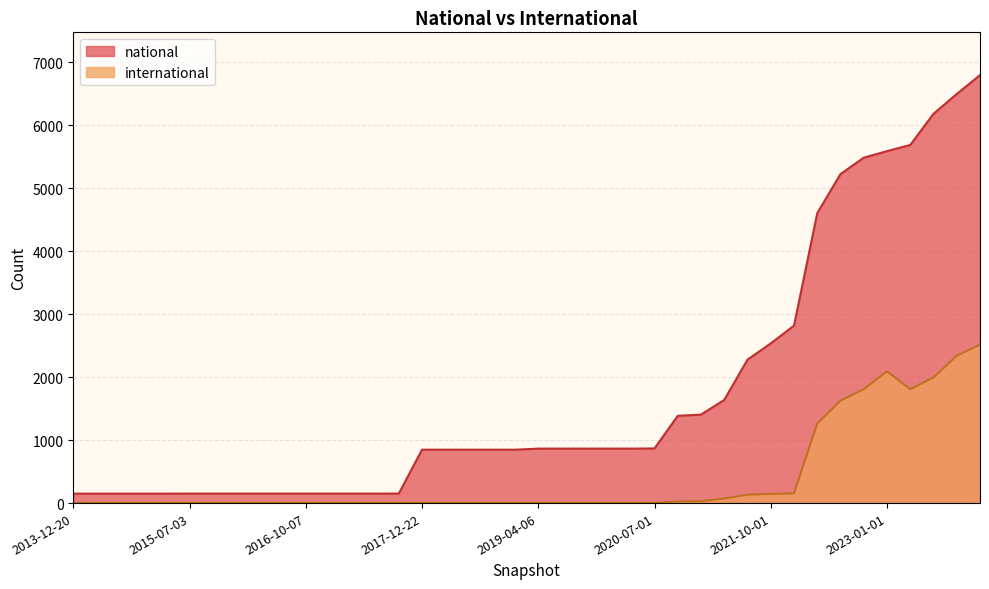

What is the difference between the international values at 2022-04-01 and 2016-04-05?

1261